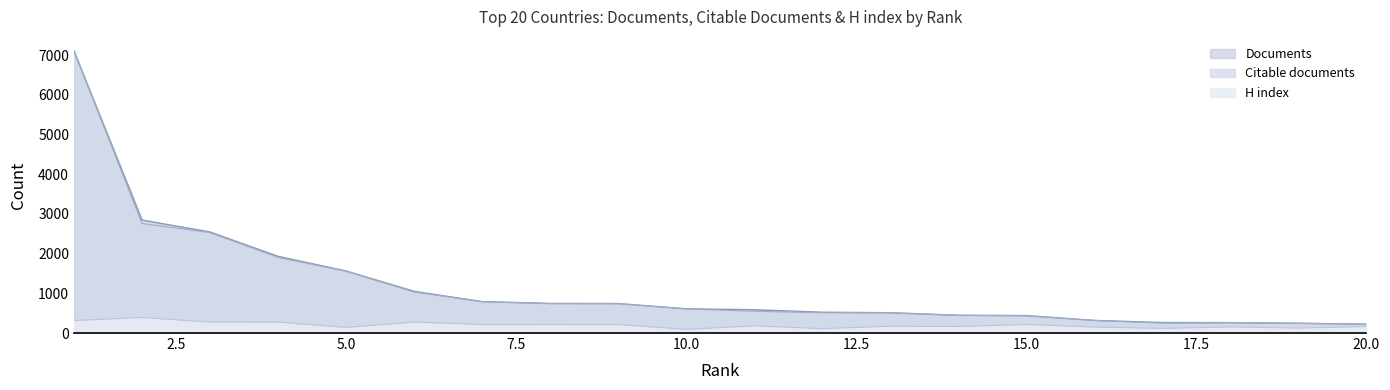

True or false: Citable documents has more than 1 interior local peaks.

False